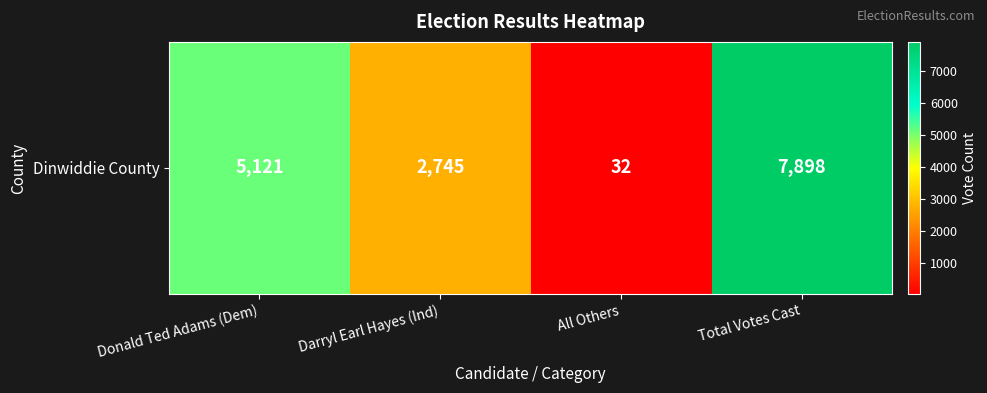

Which has a higher value, Donald Ted Adams (Dem) or All Others?

Donald Ted Adams (Dem)